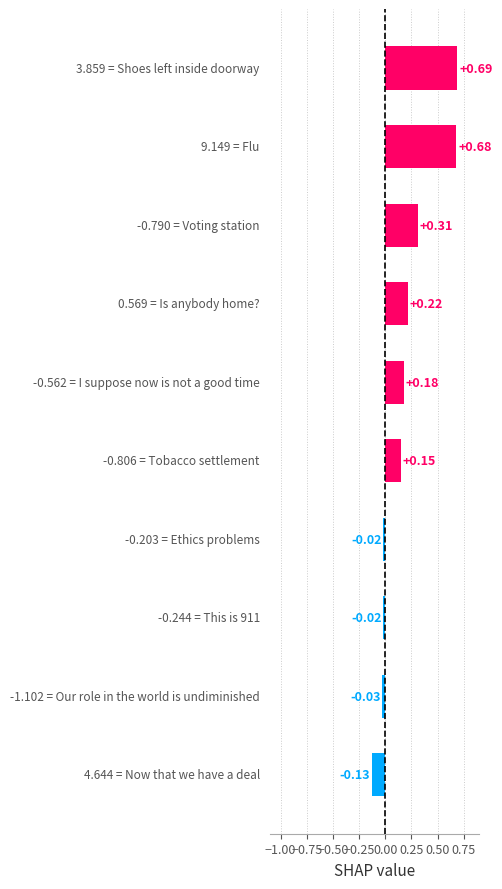

Does the chart contain stacked bars?

No